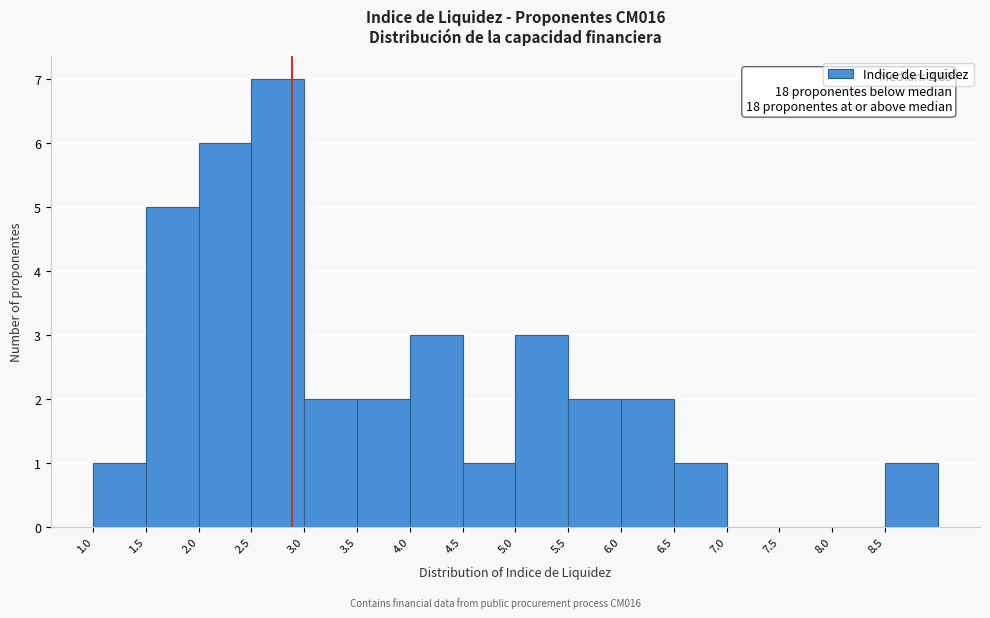

Over which range of the x-axis is the bar tallest?

2.5 to 3.0